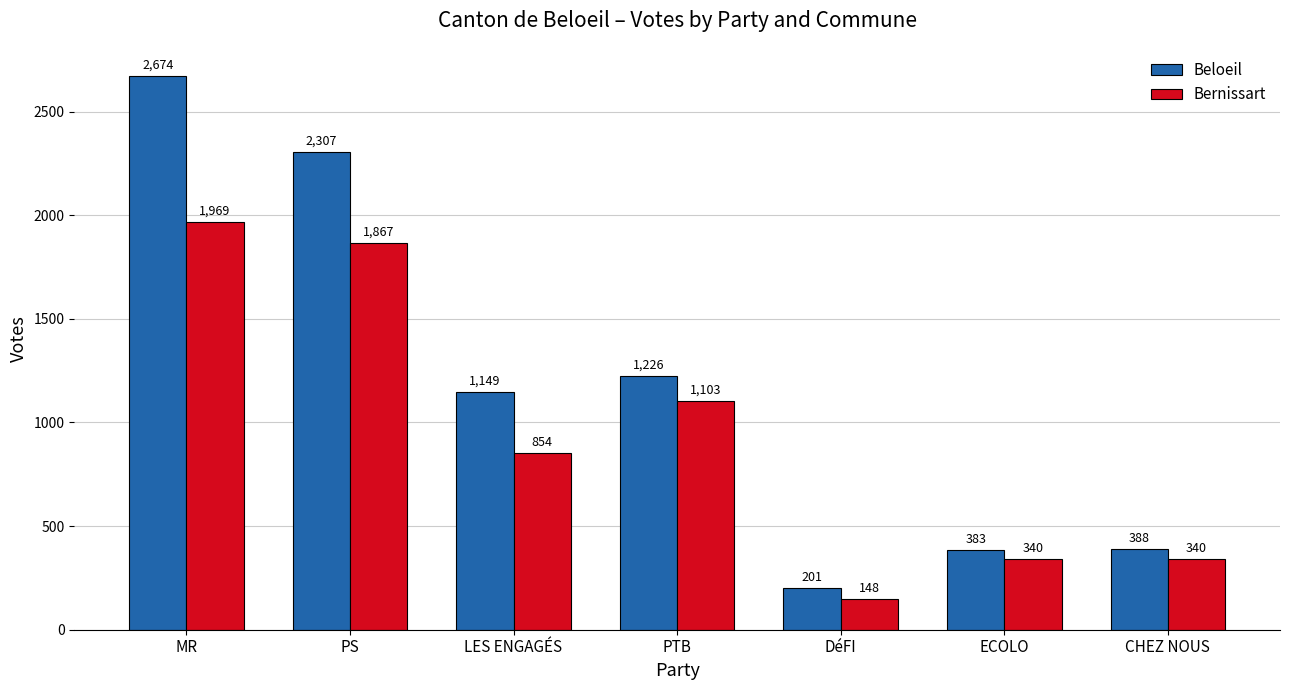

Which series has the largest range (max minus min)?

Beloeil